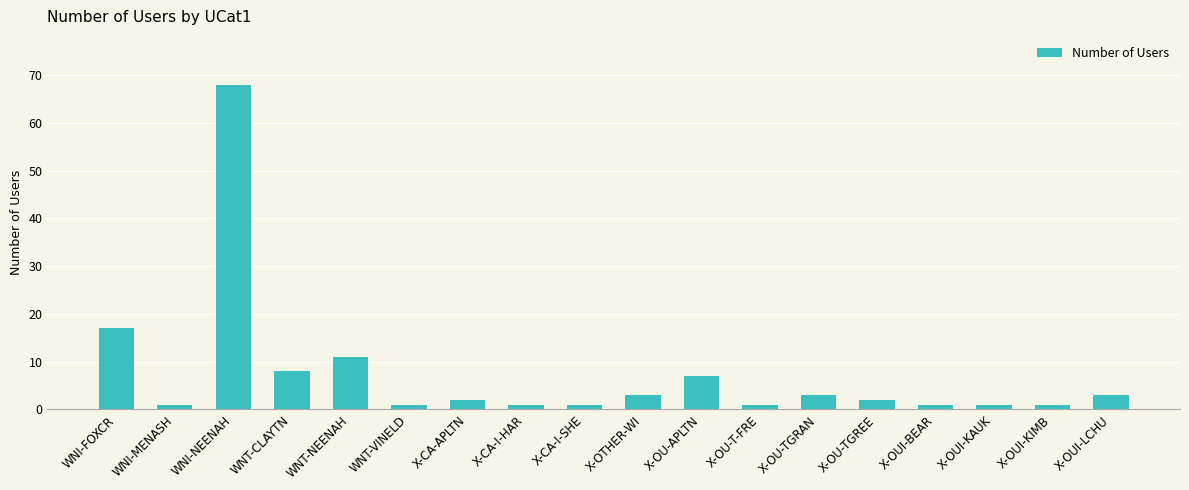

Are the bars horizontal?

No